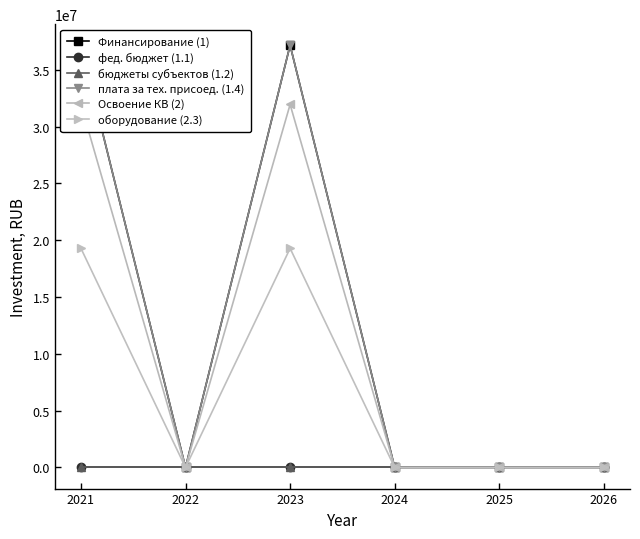

Is the value of бюджеты субъектов (1.2) at 2021 greater than the value of фед. бюджет (1.1) at 2026?

No